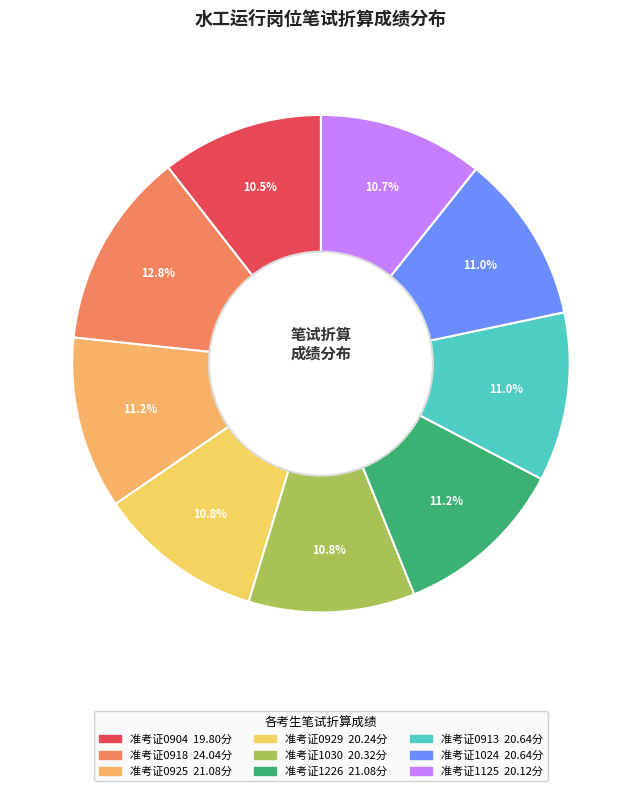

Count the number of slices in the pie.

9